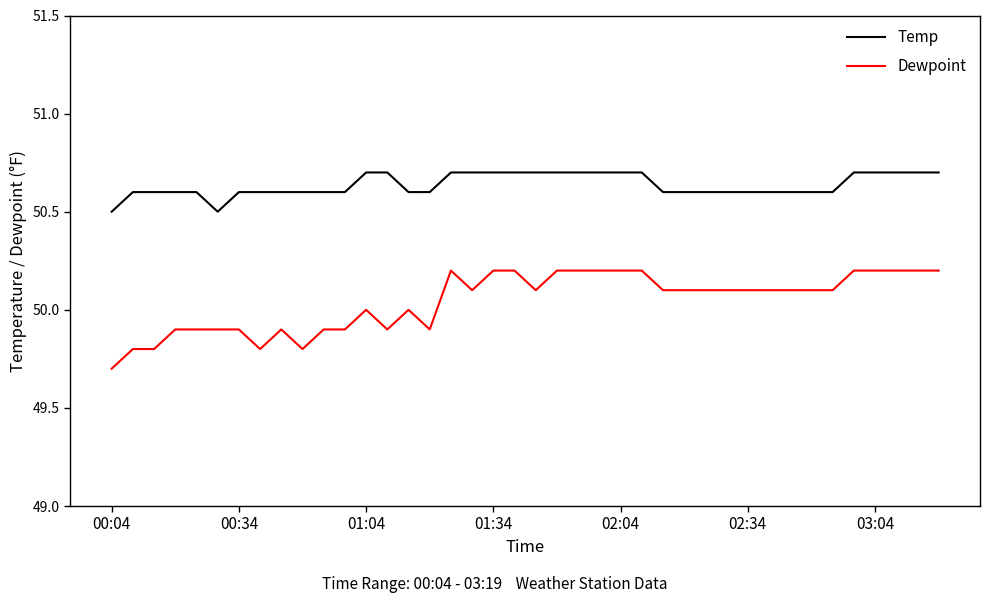

Reading left to right, transcribe all the data shown in this chart.

Temp: 50.5	50.6	50.6	50.6	50.6	50.5	50.6	50.6	50.6	50.6	50.6	50.6	50.7	50.7	50.6	50.6	50.7	50.7	50.7	50.7	50.7	50.7	50.7	50.7	50.7	50.7	50.6	50.6	50.6	50.6	50.6	50.6	50.6	50.6	50.6	50.7	50.7	50.7	50.7	50.7
Dewpoint: 49.7	49.8	49.8	49.9	49.9	49.9	49.9	49.8	49.9	49.8	49.9	49.9	50.0	49.9	50.0	49.9	50.2	50.1	50.2	50.2	50.1	50.2	50.2	50.2	50.2	50.2	50.1	50.1	50.1	50.1	50.1	50.1	50.1	50.1	50.1	50.2	50.2	50.2	50.2	50.2